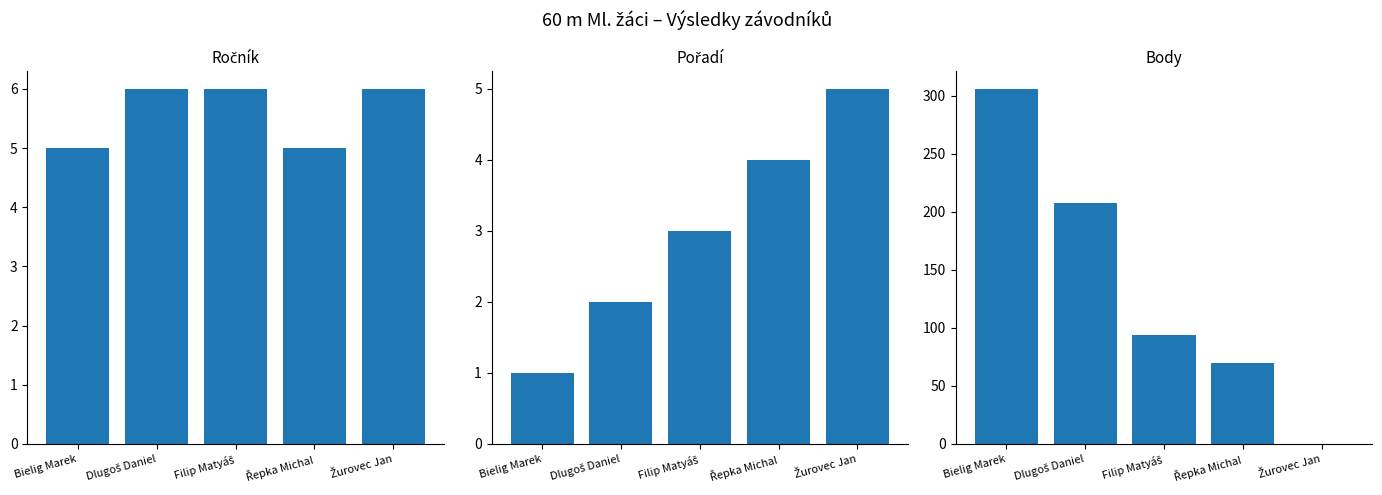

What is the sum of all Body values?

678